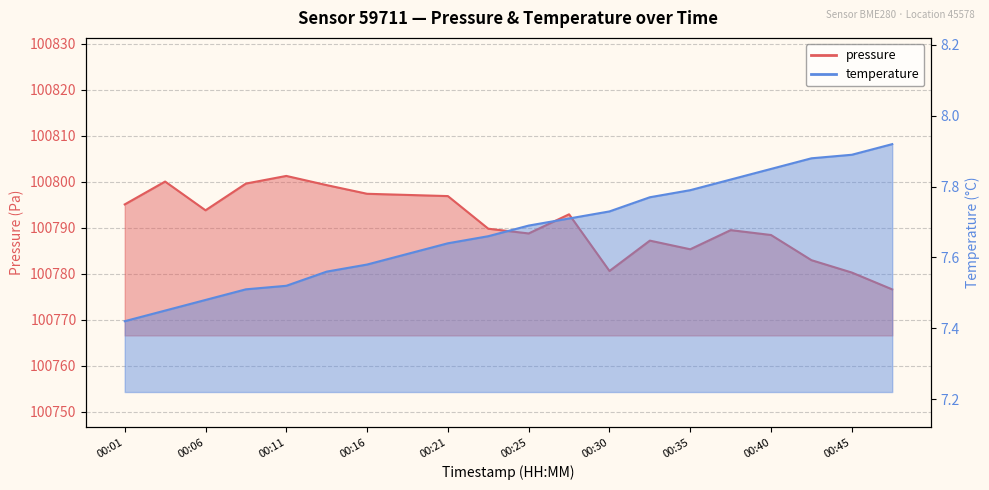

What is the total value across all series at 00:18?

100804.7